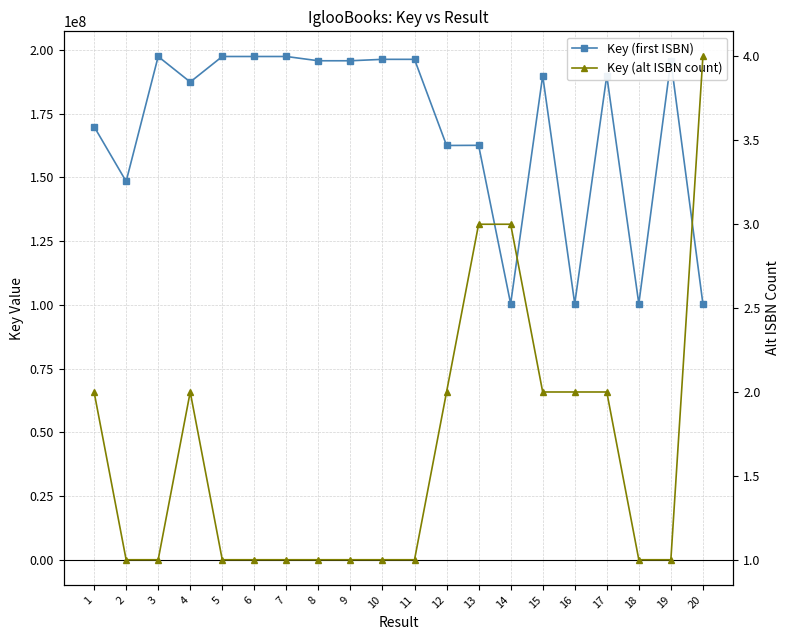

Rank the categories by Key (first ISBN) value from lowest to highest.

18, 16, 14, 20, 2, 12, 13, 1, 4, 17, 15, 9, 8, 19, 10, 11, 3, 7, 5, 6